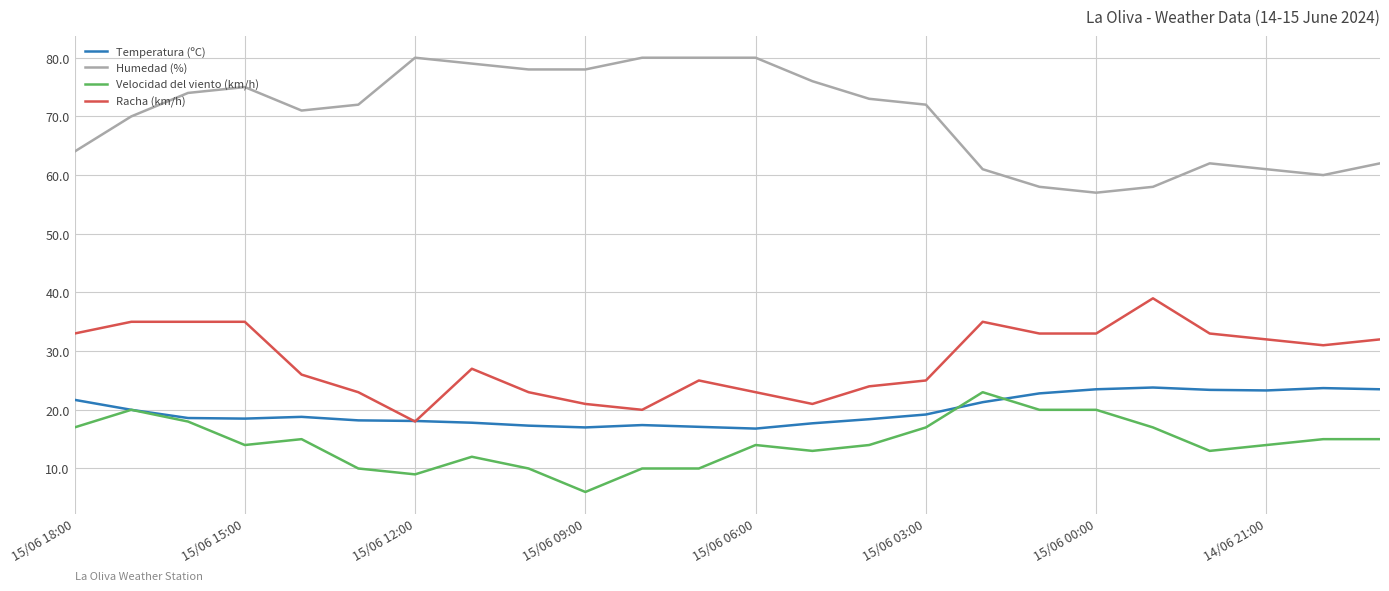

What is the minimum value shown in the chart?

6.0